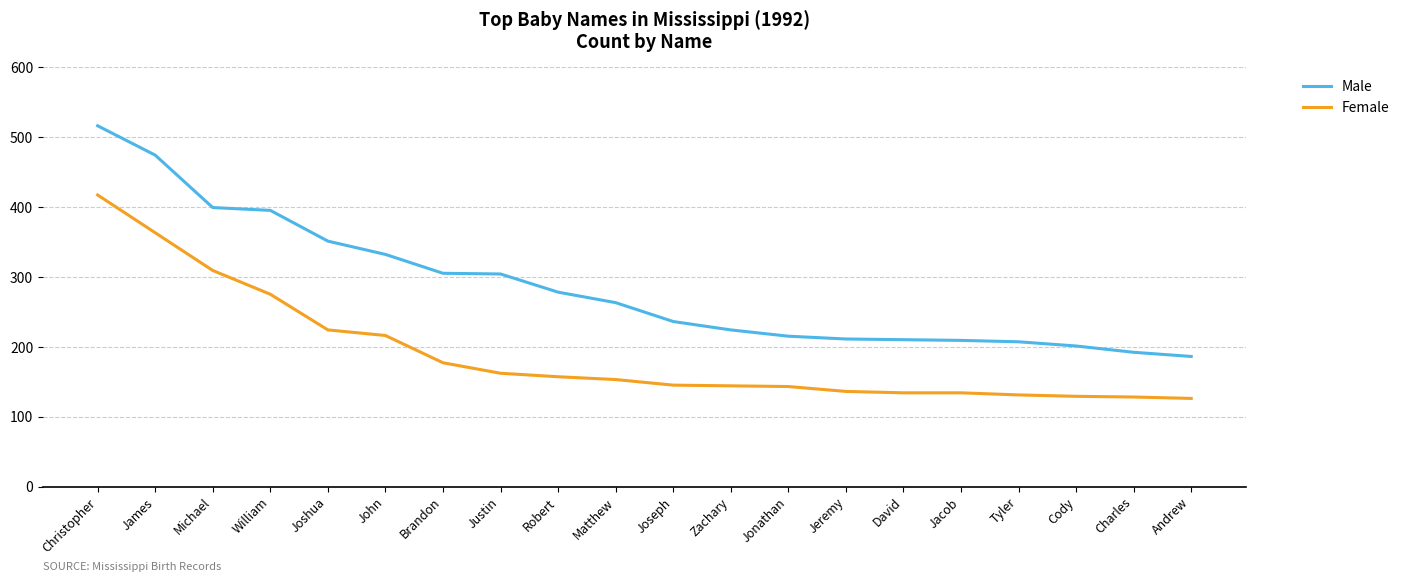

Does the chart display data point markers on the line(s)?

No